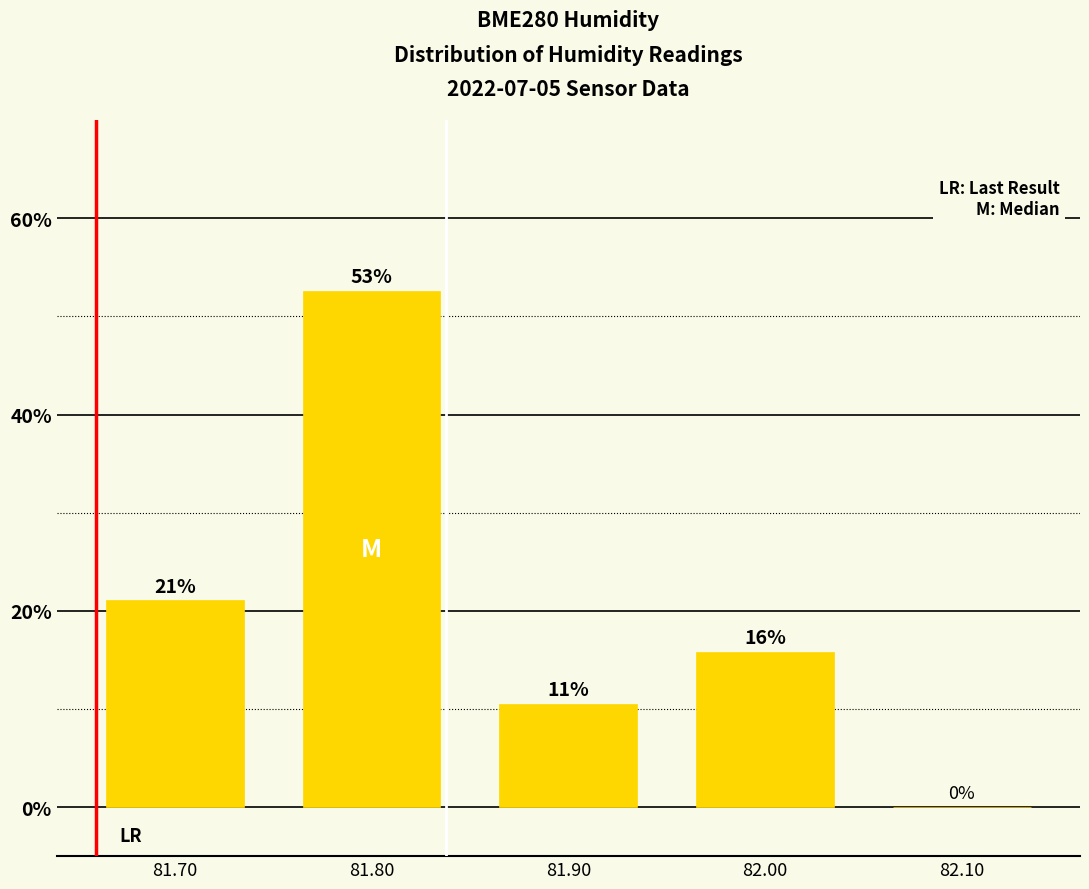

What position from the left is 81.90?

3